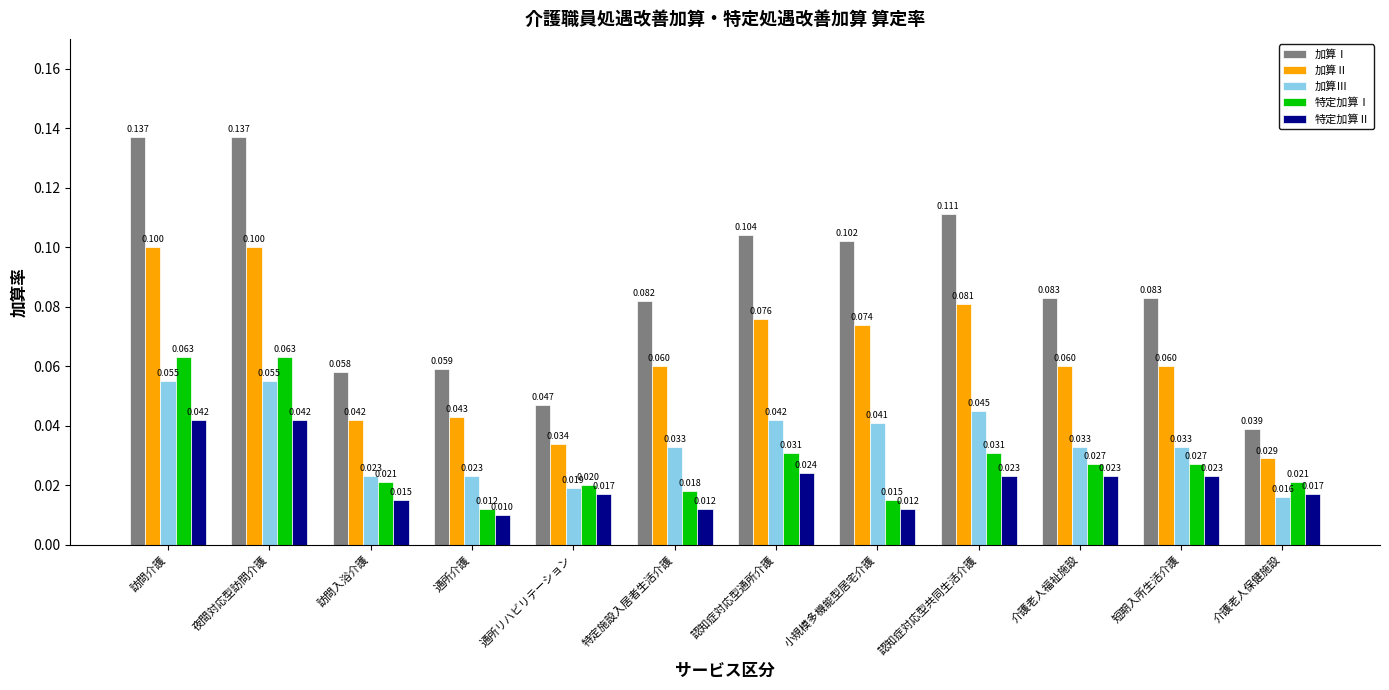

At 認知症対応型共同生活介護, list the series in order from smallest to largest.

特定加算Ⅱ, 特定加算Ⅰ, 加算Ⅲ, 加算Ⅱ, 加算Ⅰ